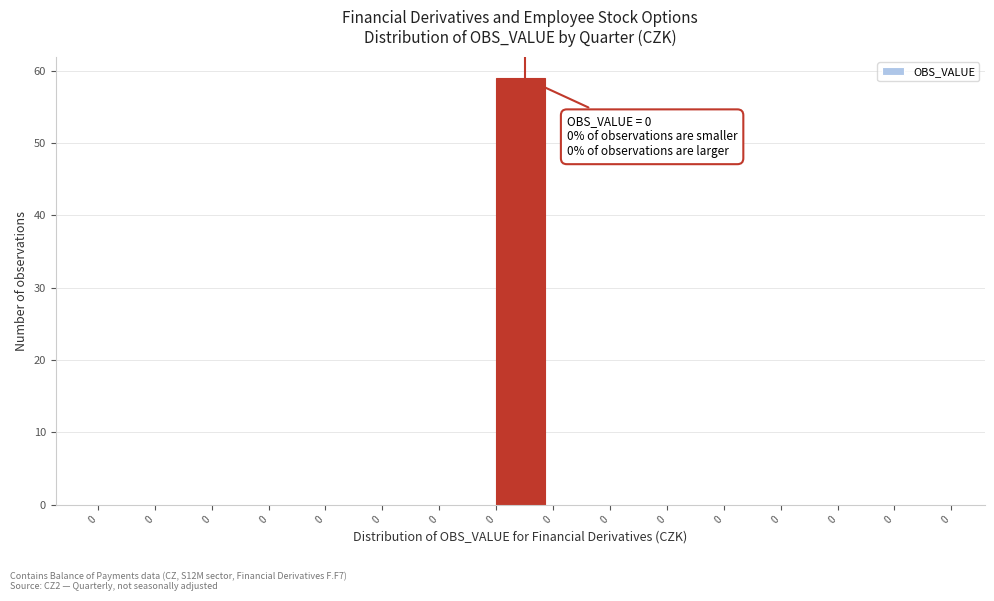

Are the bars horizontal?

No